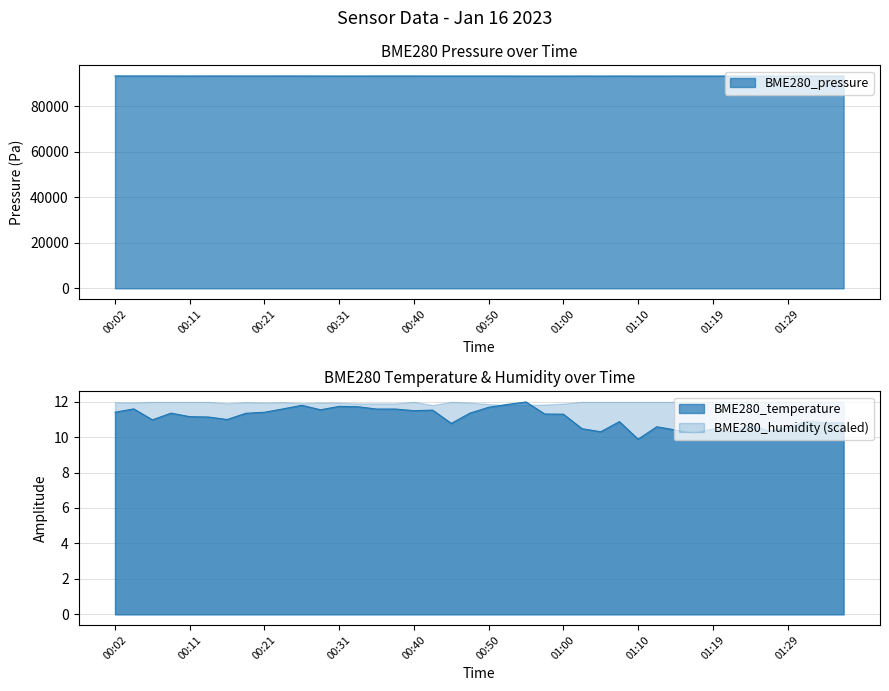

Between 00:23 and 00:31, which is larger?

00:23